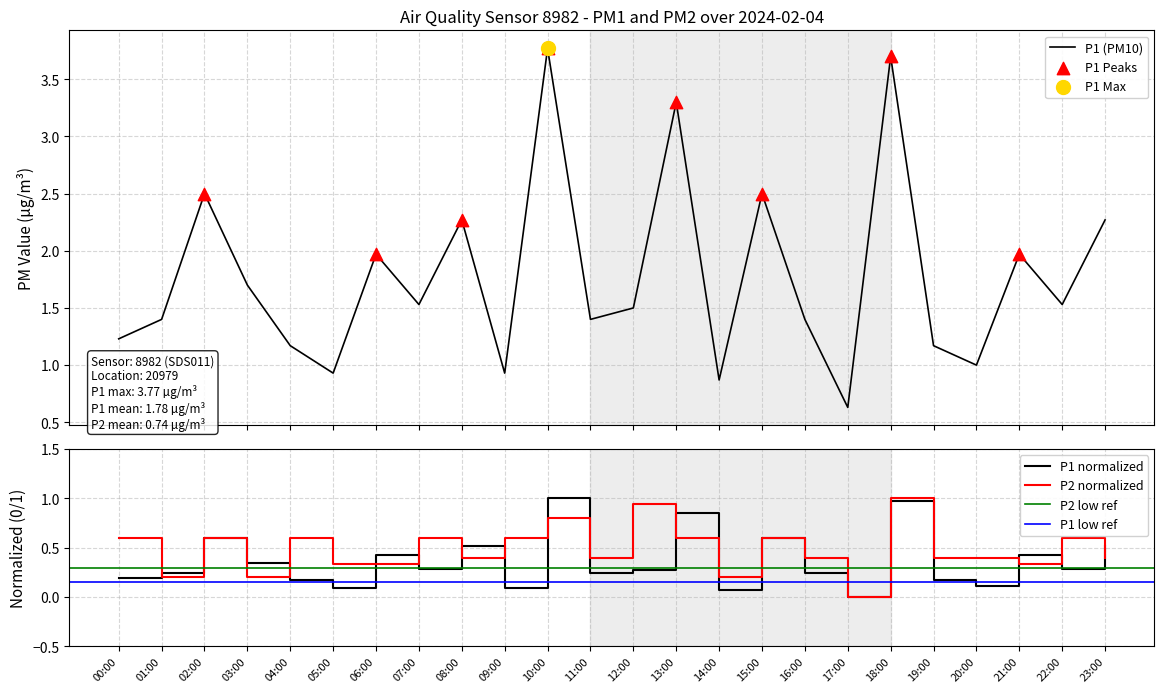

Is the value of P1 at 06:00 greater than the value of P2 at 09:00?

Yes